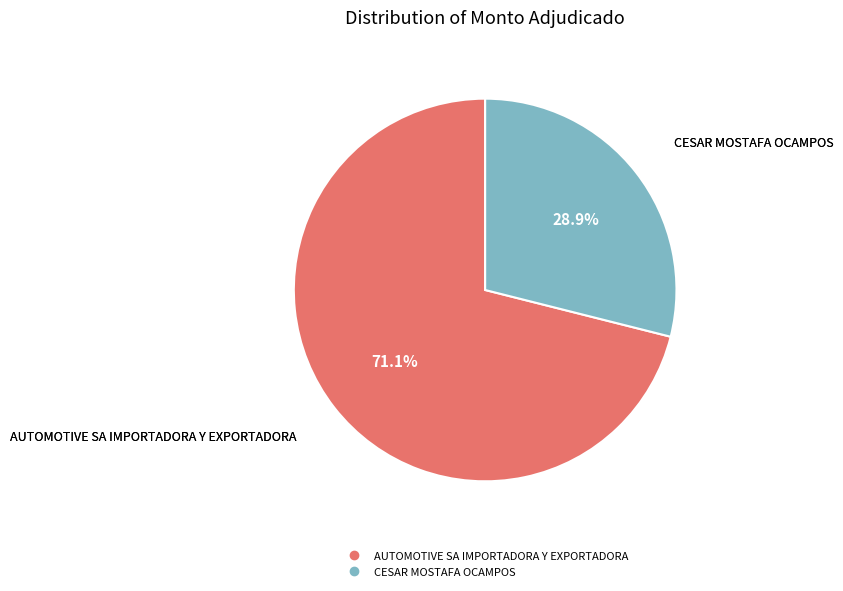

How many slices are in this pie chart?

2